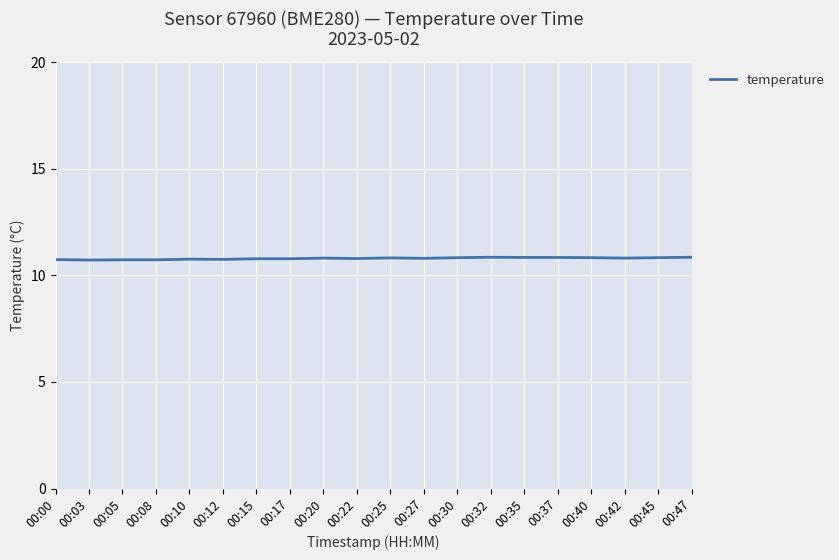

What is the minimum value shown in the chart?

10.7